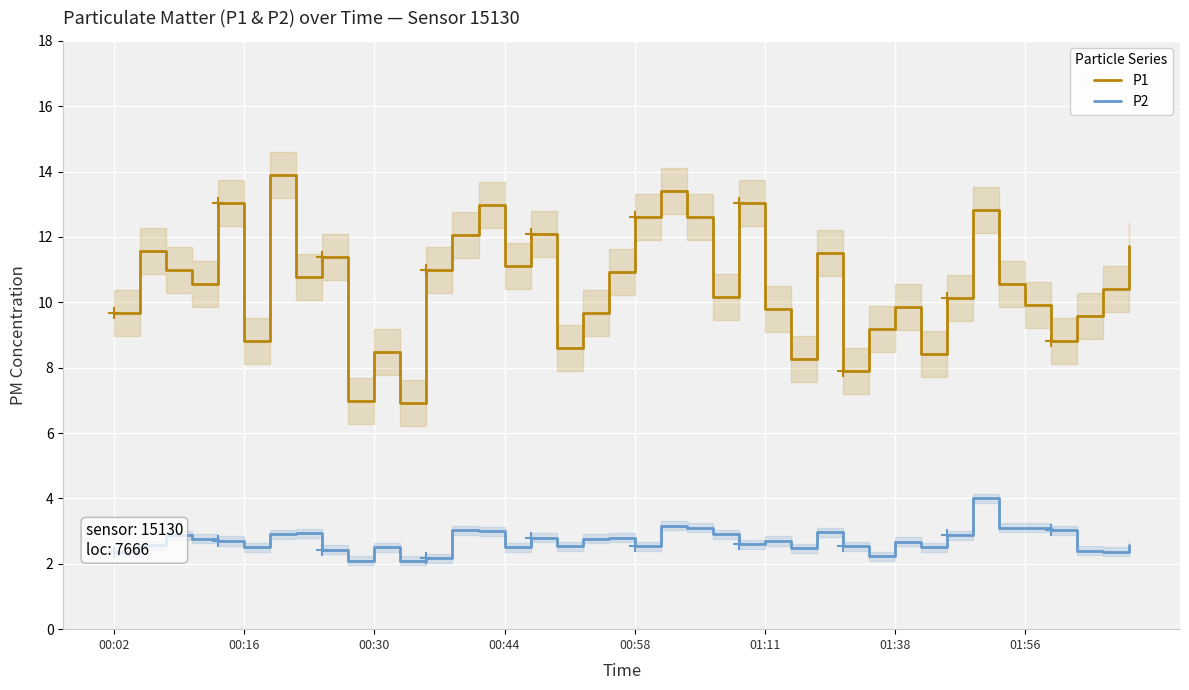

True or false: P1 and P2 cross at least once.

False